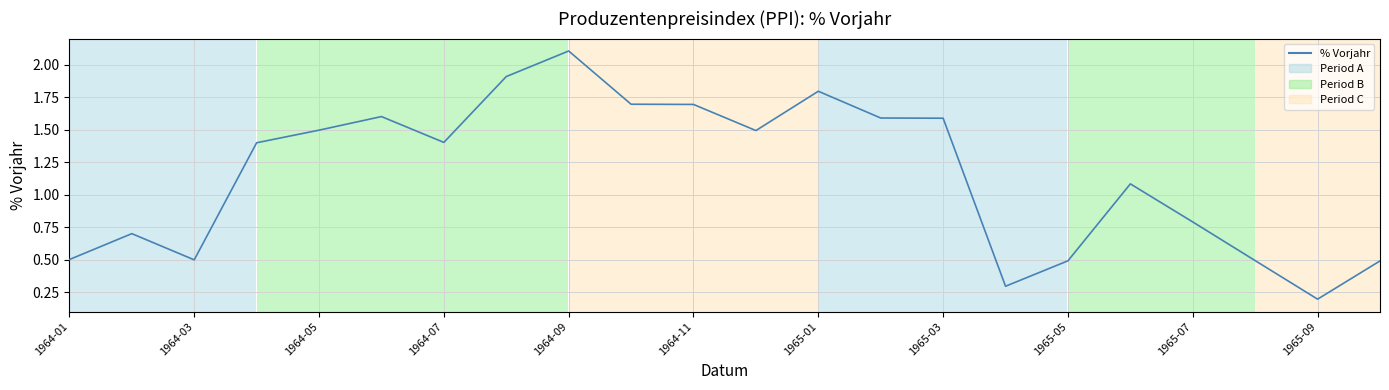

What is the maximum value shown in the chart?

2.1